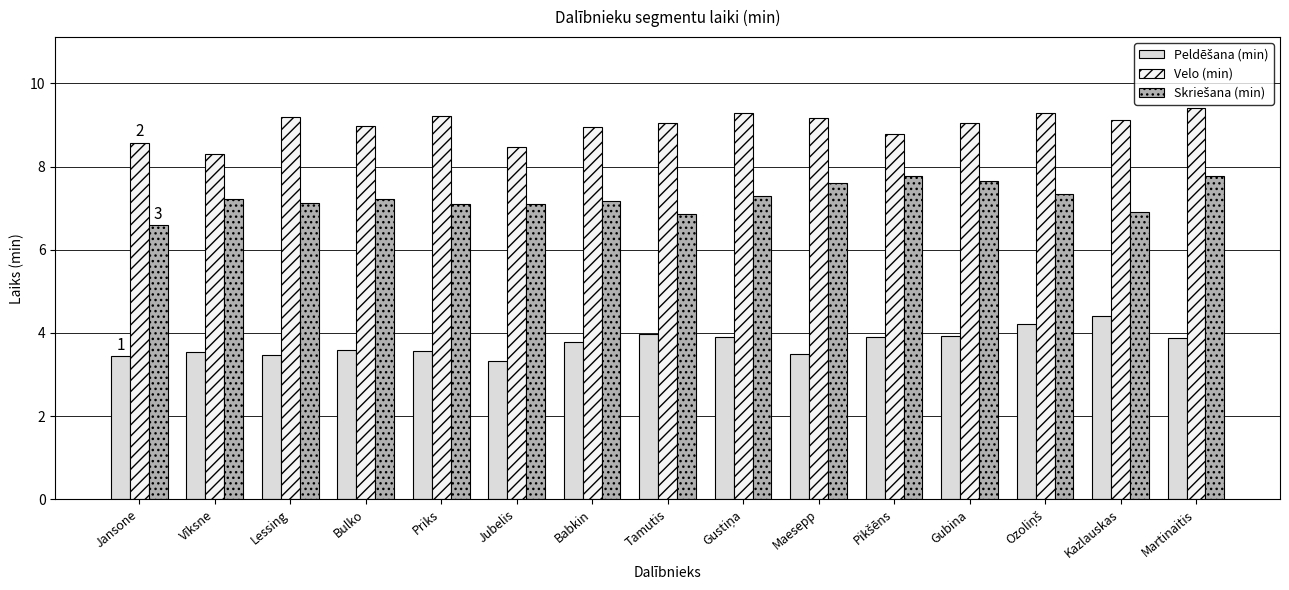

The value of Velo (min) at Martinaitis is 14.5. True or false?

False